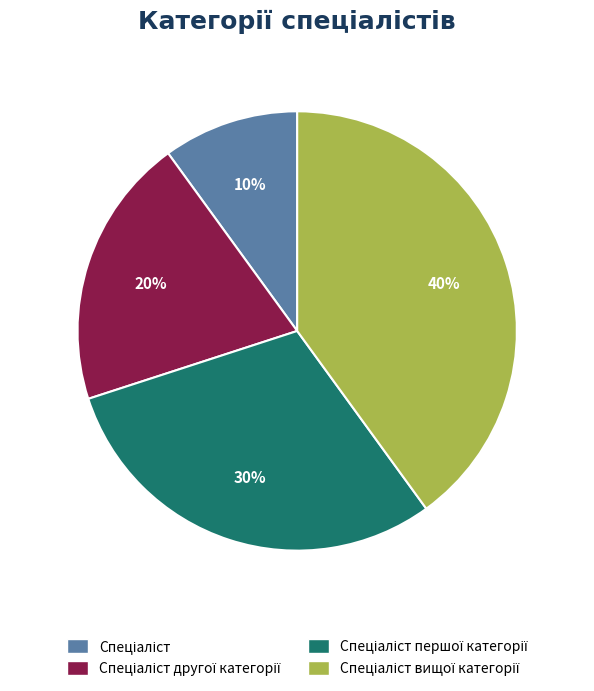

Is there any slice that represents more than half of the pie?

No